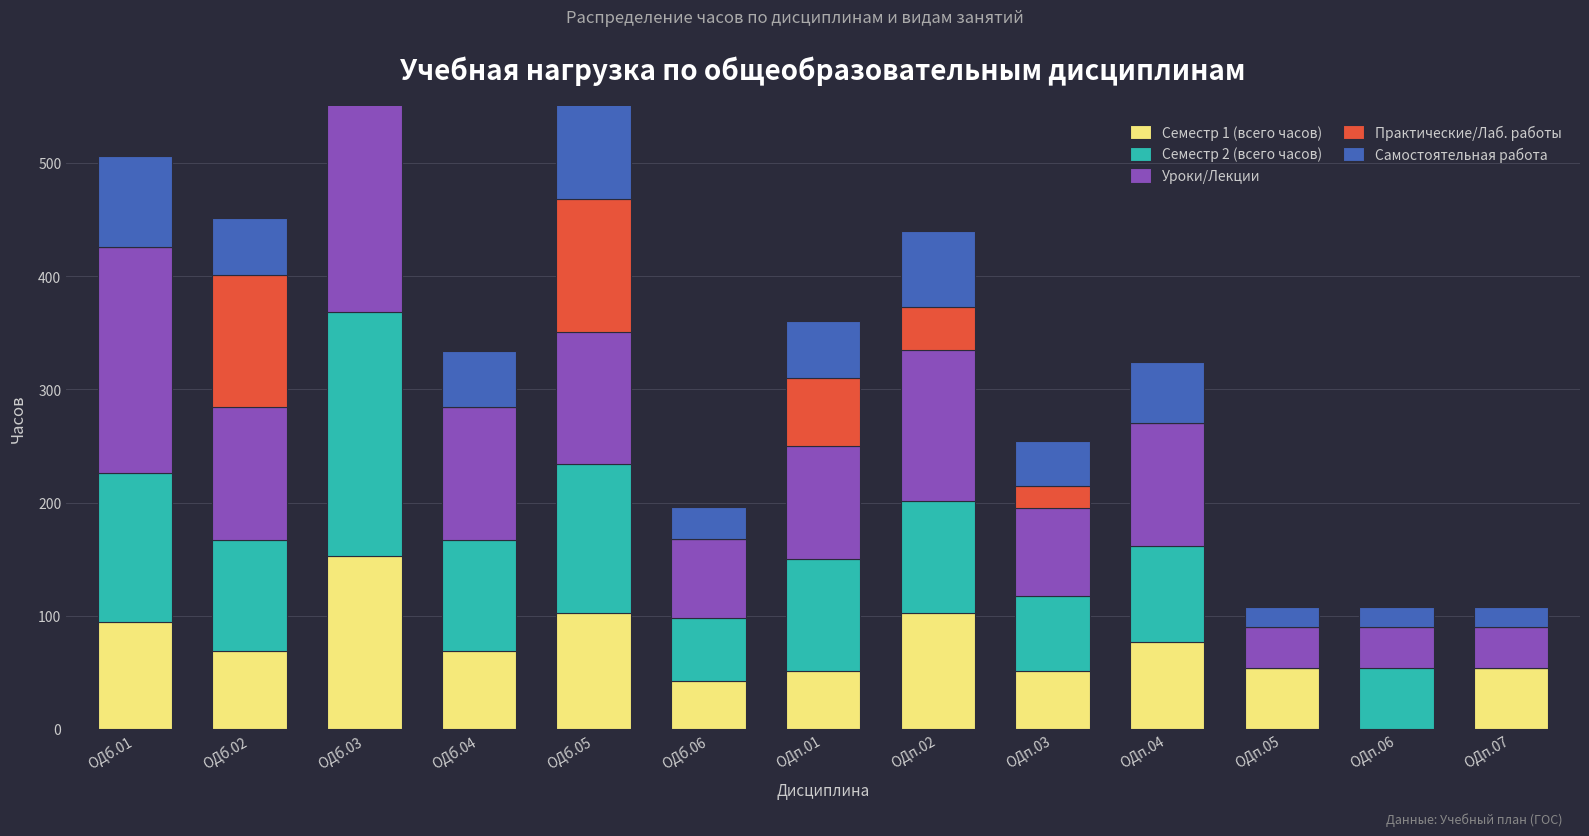

How many bars are there in each group?

5